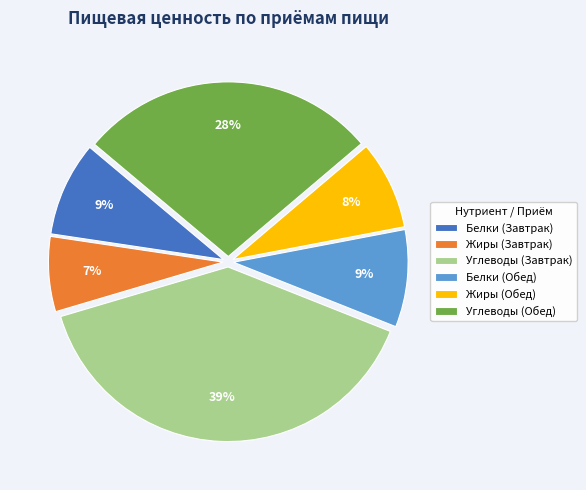

What percentage is the Жиры (Завтрак) slice, to the nearest percent?

7%